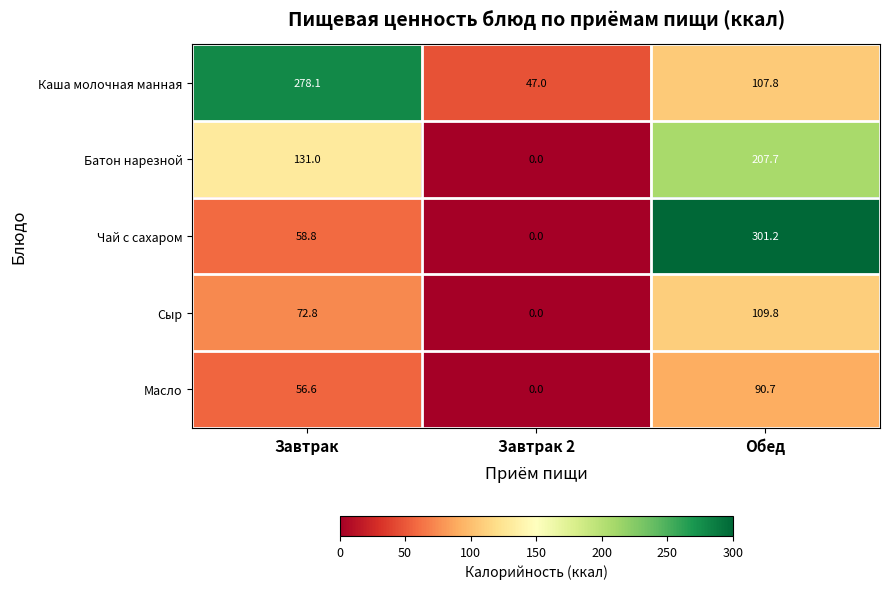

The value of Сыр at Завтрак 2 is 0.0. True or false?

True